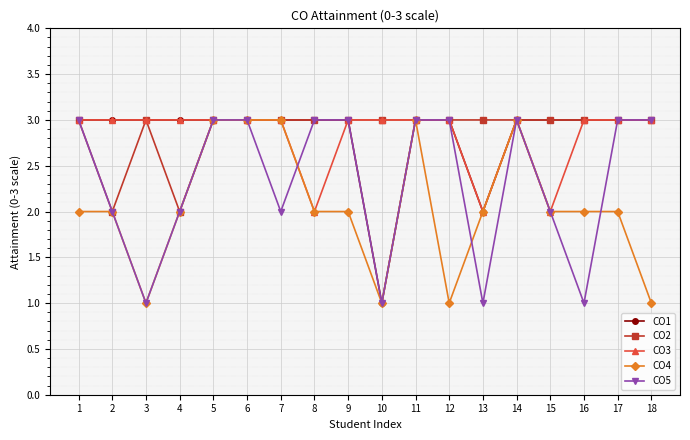

At which category does CO4 reach its first local valley?

3